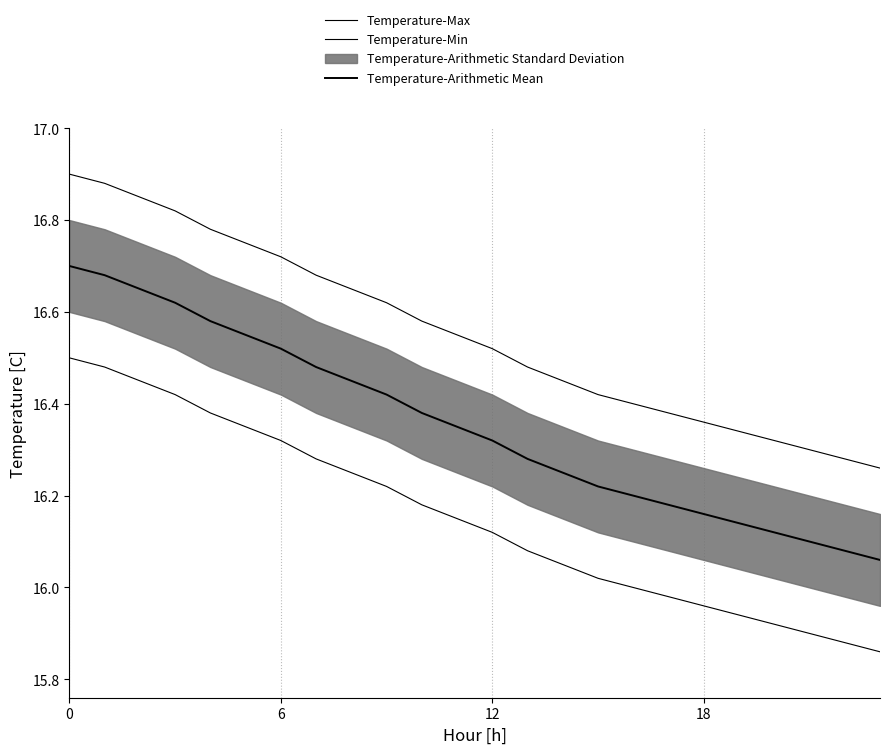

Reading left to right, extract all data points from this chart.

Temperature-Max: 16.9	16.9	16.9	16.8	16.8	16.8	16.7	16.7	16.6	16.6	16.6	16.6	16.5	16.5	16.4	16.4	16.4	16.4	16.4	16.3	16.3	16.3	16.3	16.3
Temperature-Min: 16.5	16.5	16.4	16.4	16.4	16.4	16.3	16.3	16.2	16.2	16.2	16.1	16.1	16.1	16.1	16.0	16.0	16.0	16.0	15.9	15.9	15.9	15.9	15.9
Temperature-Arithmetic Mean: 16.7	16.7	16.6	16.6	16.6	16.6	16.5	16.5	16.4	16.4	16.4	16.4	16.3	16.3	16.2	16.2	16.2	16.2	16.2	16.1	16.1	16.1	16.1	16.1